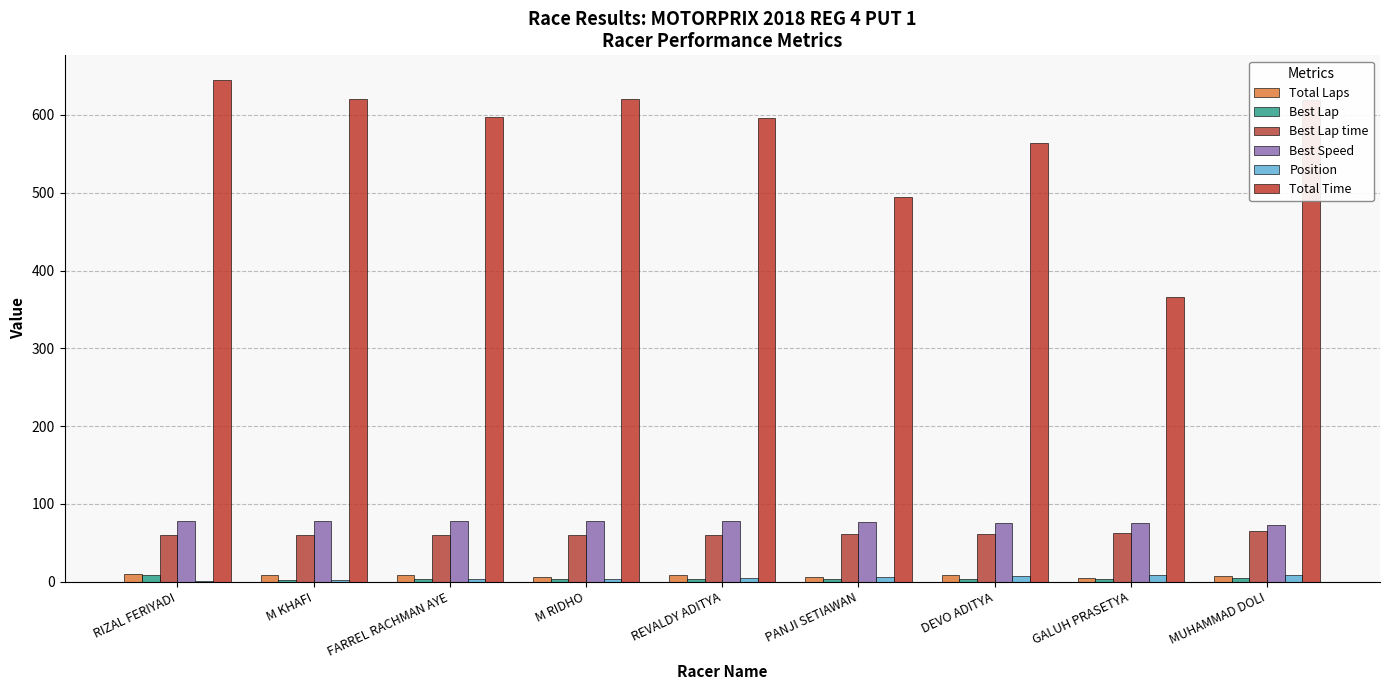

Reading left to right, what are all the values shown in this chart?

Total Laps: RIZAL FERIYADI=10.0	M KHAFI=8.0	FARREL RACHMAN AYE=8.0	M RIDHO=6.0	REVALDY ADITYA=8.0	PANJI SETIAWAN=6.0	DEVO ADITYA=8.0	GALUH PRASETYA=5.0	MUHAMMAD DOLI=7.0
Best Lap: RIZAL FERIYADI=8.0	M KHAFI=2.0	FARREL RACHMAN AYE=3.0	M RIDHO=4.0	REVALDY ADITYA=3.0	PANJI SETIAWAN=3.0	DEVO ADITYA=3.0	GALUH PRASETYA=3.0	MUHAMMAD DOLI=5.0
Best Lap time: RIZAL FERIYADI=60.0	M KHAFI=60.2	FARREL RACHMAN AYE=60.3	M RIDHO=60.4	REVALDY ADITYA=60.4	PANJI SETIAWAN=60.9	DEVO ADITYA=61.8	GALUH PRASETYA=62.6	MUHAMMAD DOLI=64.8
Best Speed: RIZAL FERIYADI=78.0	M KHAFI=77.7	FARREL RACHMAN AYE=77.7	M RIDHO=77.5	REVALDY ADITYA=77.4	PANJI SETIAWAN=76.9	DEVO ADITYA=75.8	GALUH PRASETYA=74.8	MUHAMMAD DOLI=72.2
Position: RIZAL FERIYADI=1.0	M KHAFI=2.0	FARREL RACHMAN AYE=3.0	M RIDHO=4.0	REVALDY ADITYA=5.0	PANJI SETIAWAN=6.0	DEVO ADITYA=7.0	GALUH PRASETYA=8.0	MUHAMMAD DOLI=9.0
Total Time: RIZAL FERIYADI=644.4	M KHAFI=620.3	FARREL RACHMAN AYE=597.1	M RIDHO=620.2	REVALDY ADITYA=596.3	PANJI SETIAWAN=494.7	DEVO ADITYA=564.5	GALUH PRASETYA=365.4	MUHAMMAD DOLI=619.2